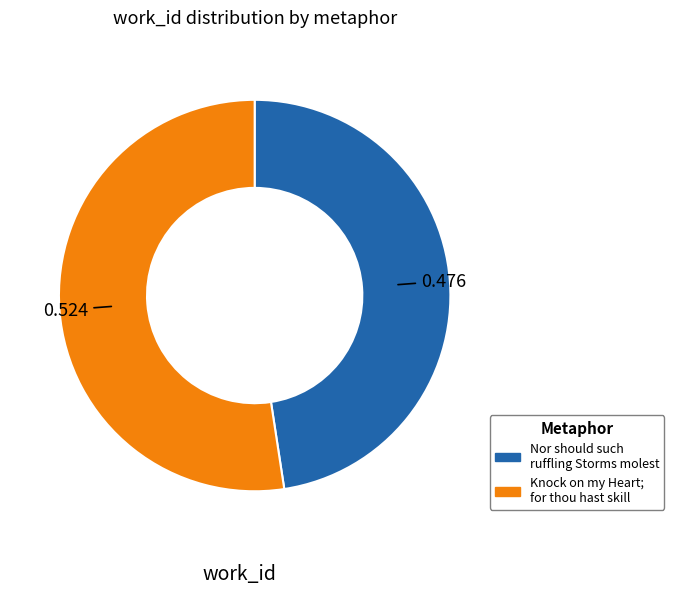

Which slice is the largest?

Knock on my Heart; for thou hast skill